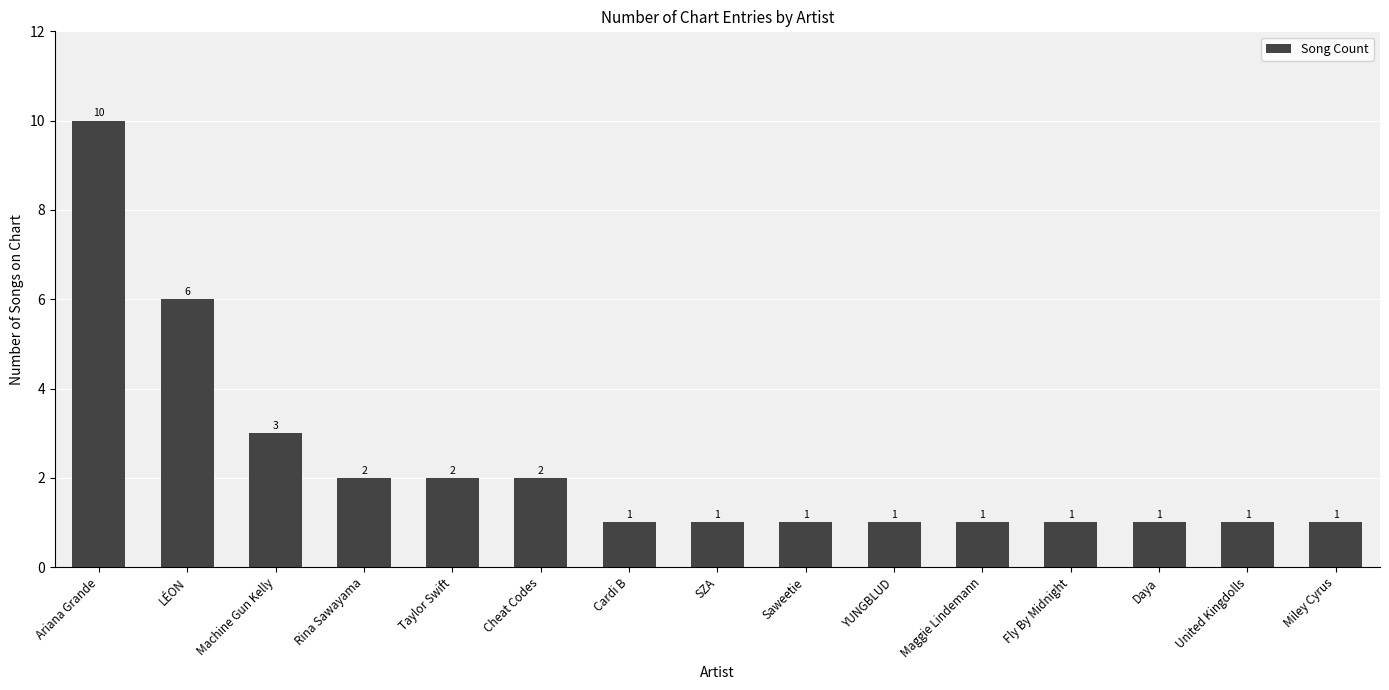

What is the sum of all values?

34